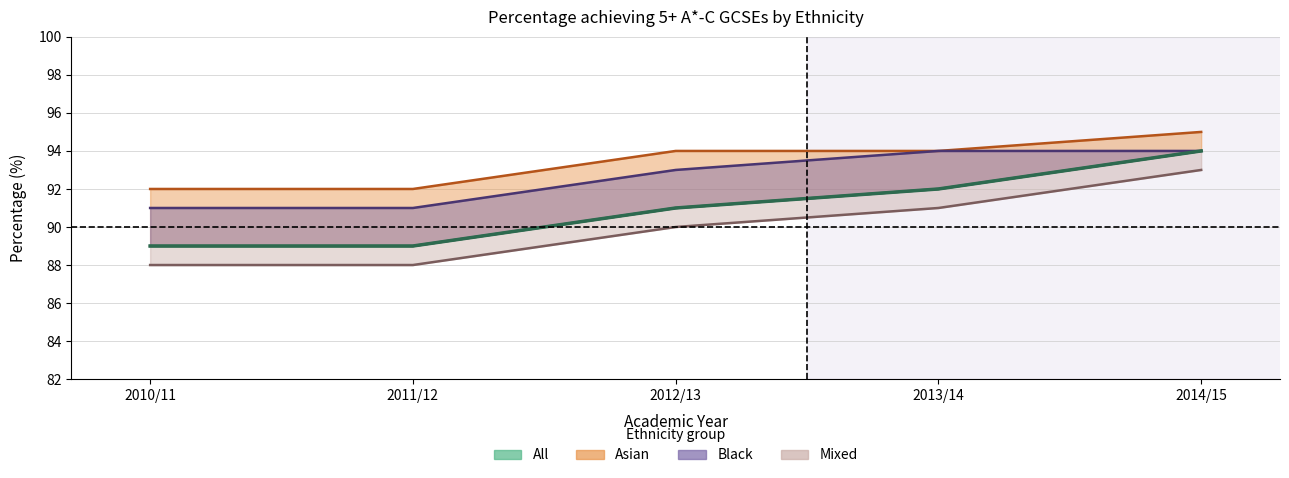

Which has a higher value, 2013/14 or 2011/12?

2013/14